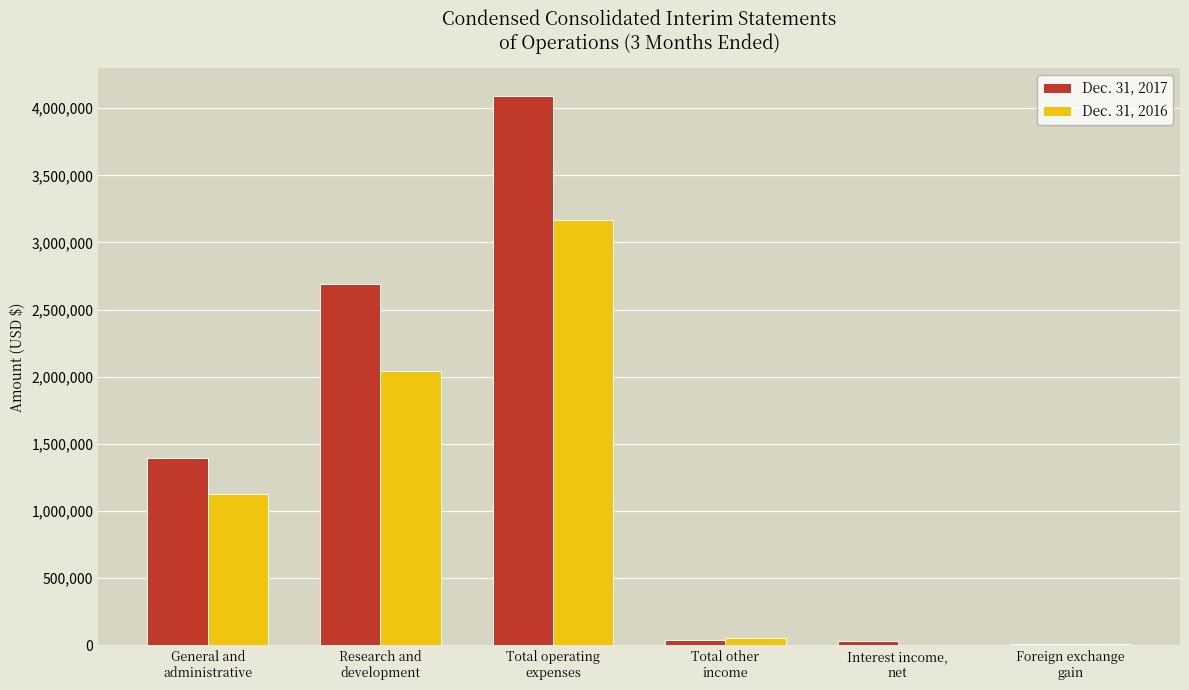

Which category has the highest value in the Dec. 31, 2016 series?

Total operating
expenses